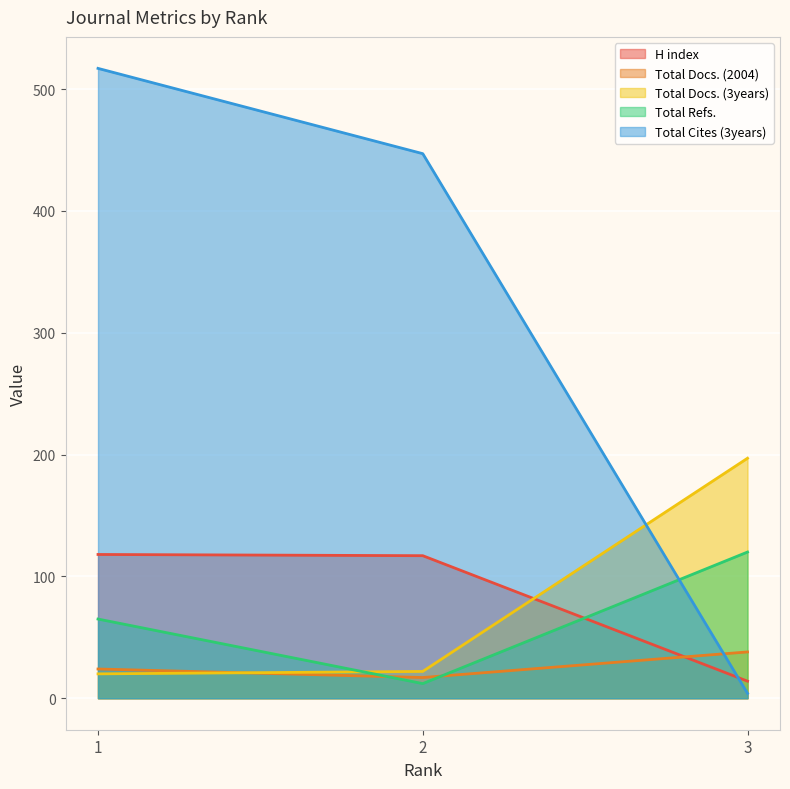

What is the approximate value of Total Docs. (3years) at 3, to the nearest 10?

200